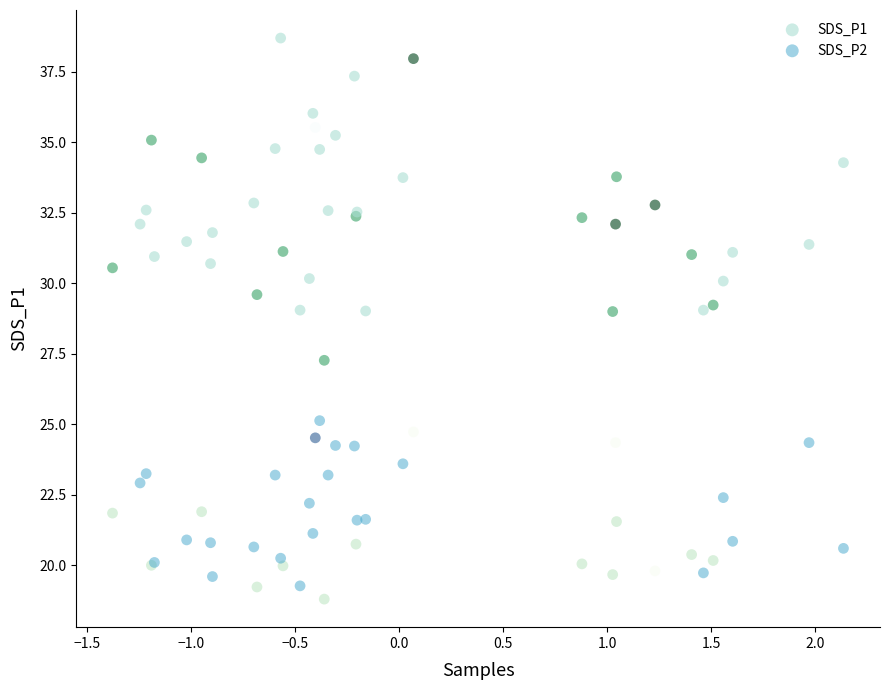

Across all series, what Y value is closest to 28?

27.3